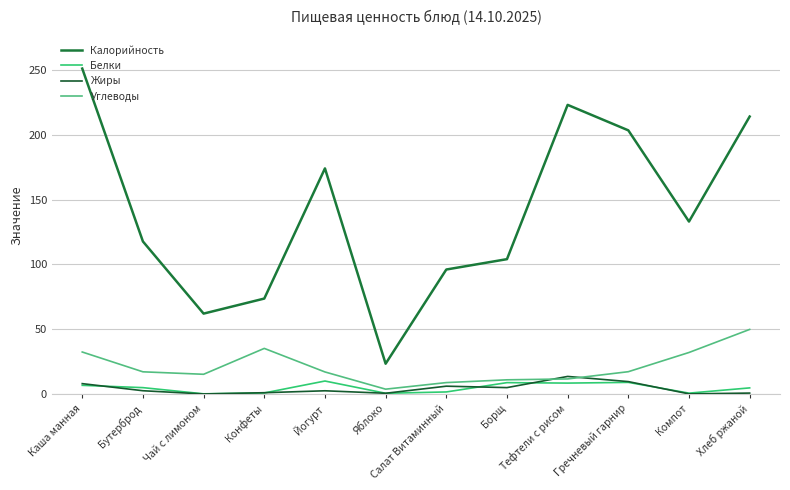

Reading right to left, transcribe all the data shown in this chart.

Калорийность: 214.0	133.0	203.3	223.0	104.0	96.0	23.4	174.0	73.6	62.0	117.7	251.0
Белки: 4.7	0.7	8.9	8.4	8.8	1.6	0.6	10.0	0.8	0.1	4.9	6.7
Жиры: 0.7	0.1	9.6	13.5	4.9	6.0	0.6	2.5	1.0	0.0	2.5	8.0
Углеводы: 49.8	32.0	17.2	11.6	10.9	8.8	3.7	17.0	35.2	15.2	17.1	32.4